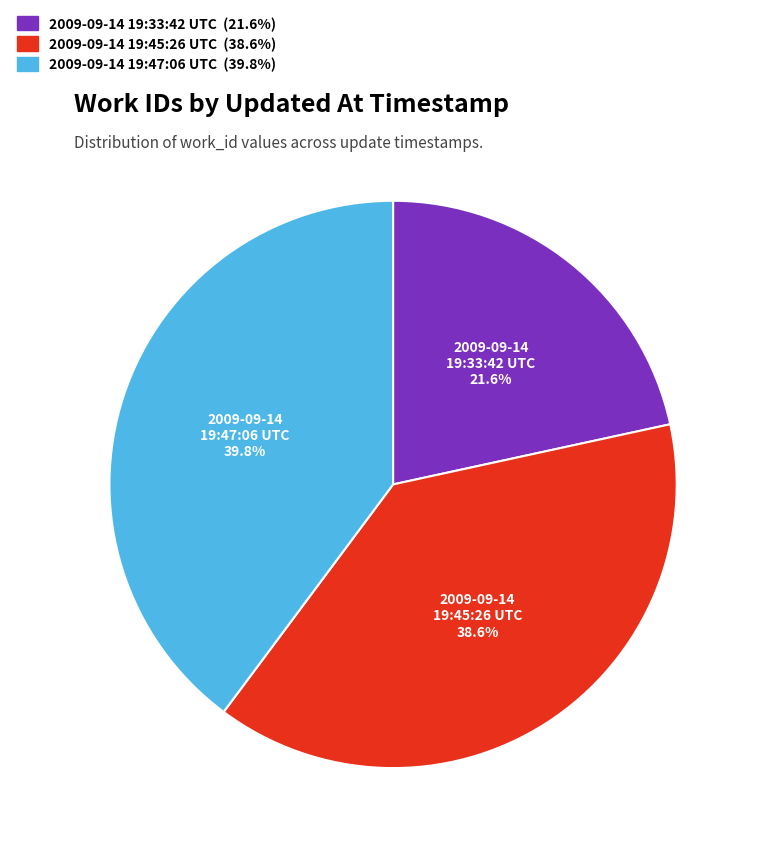

How many slices are in this pie chart?

3